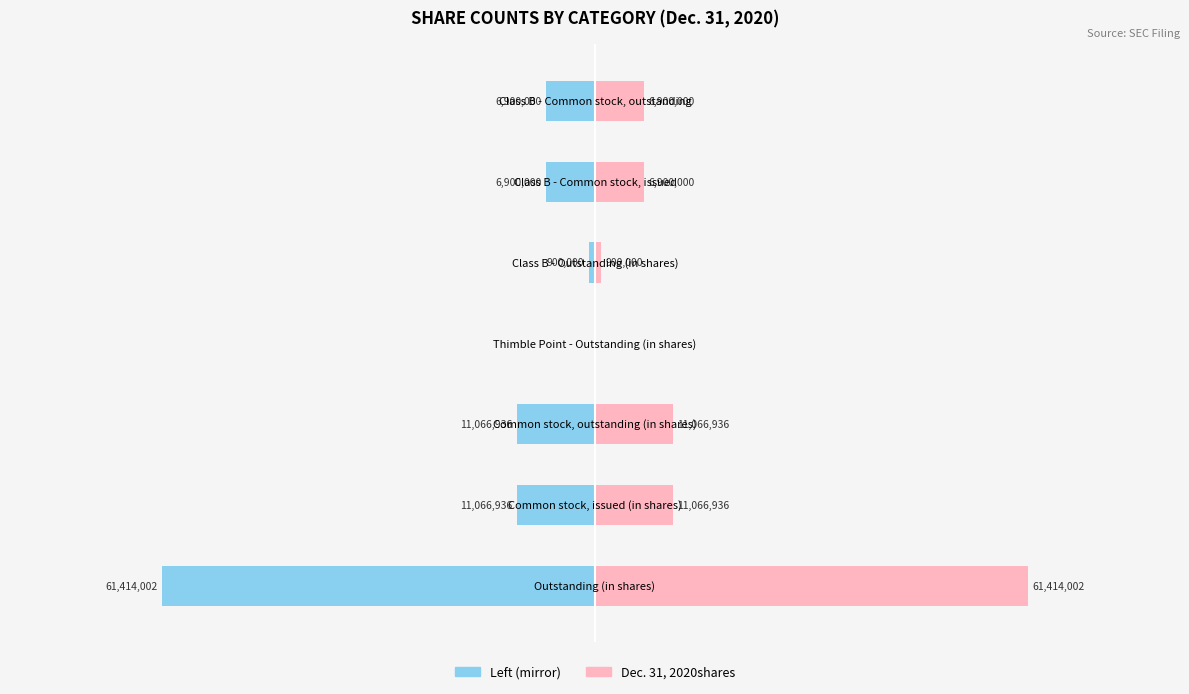

What is the average value of the Dec. 31, 2020 (left) series?

-14035411